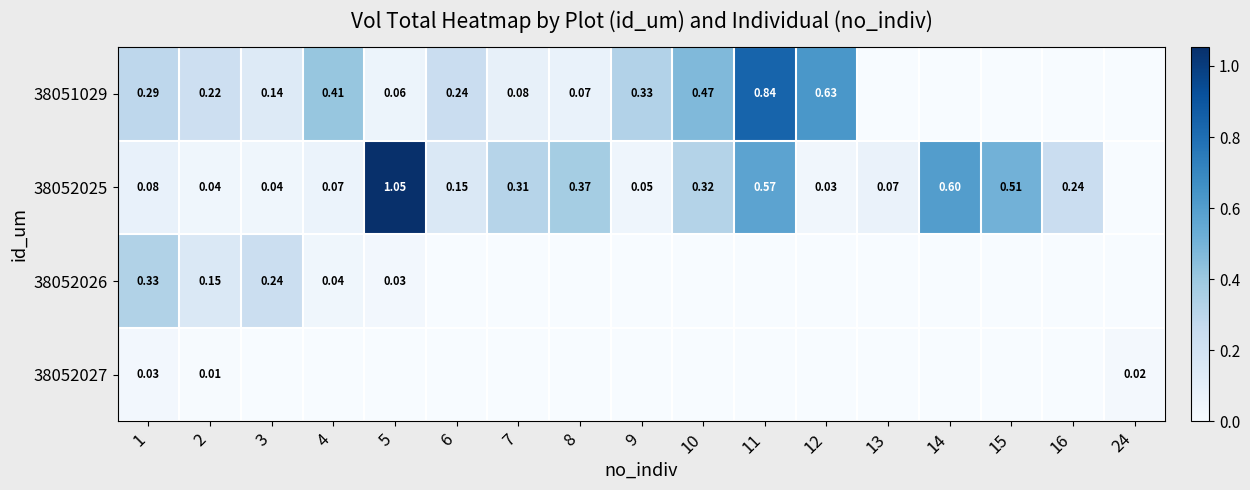

True or false: 38051029 has a value of -0.3 at 24.

False